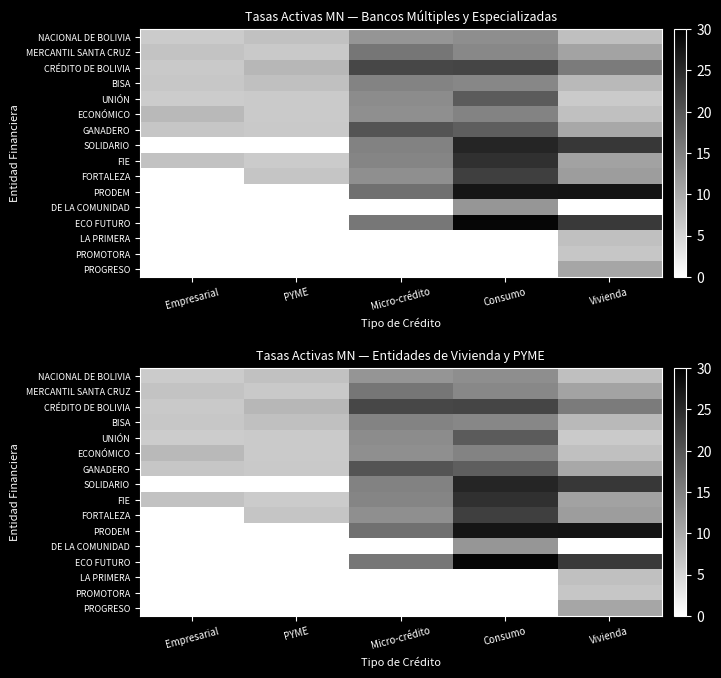

Which series has the largest total across all categories?

CRÉDITO DE BOLIVIA